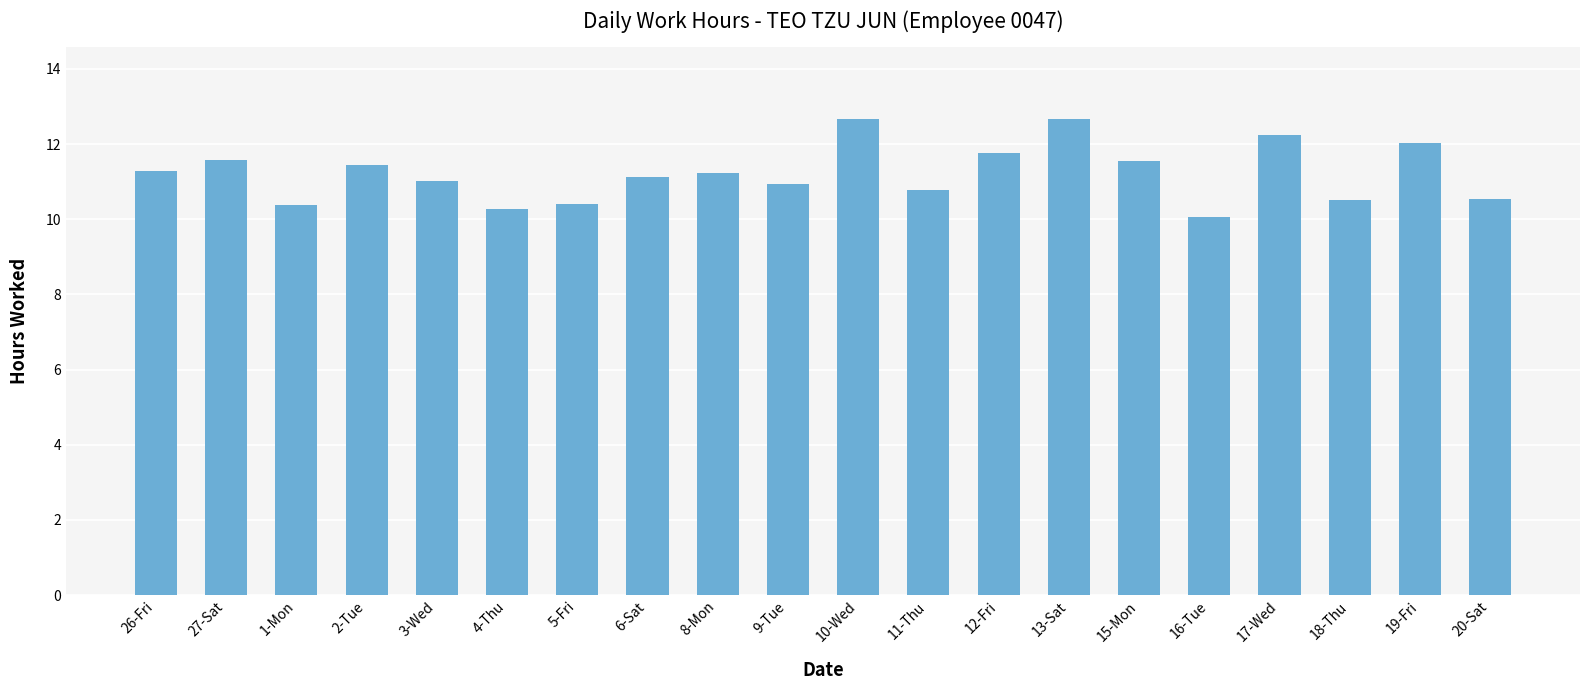

What position from the left is 4-Thu?

6